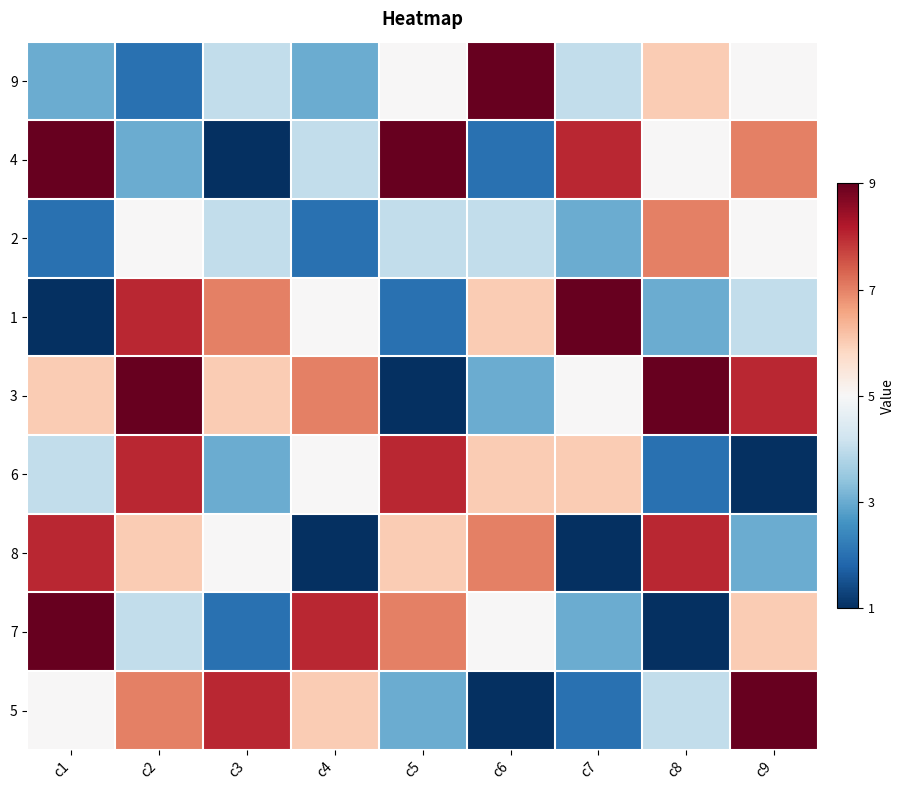

What is the greatest value displayed?

4